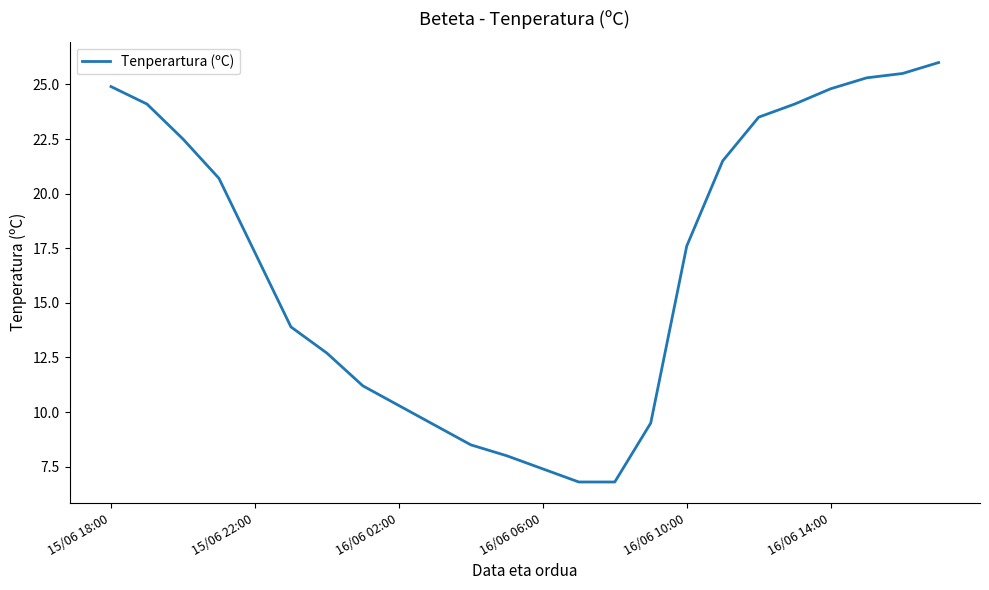

What is the minimum value shown in the chart?

6.8